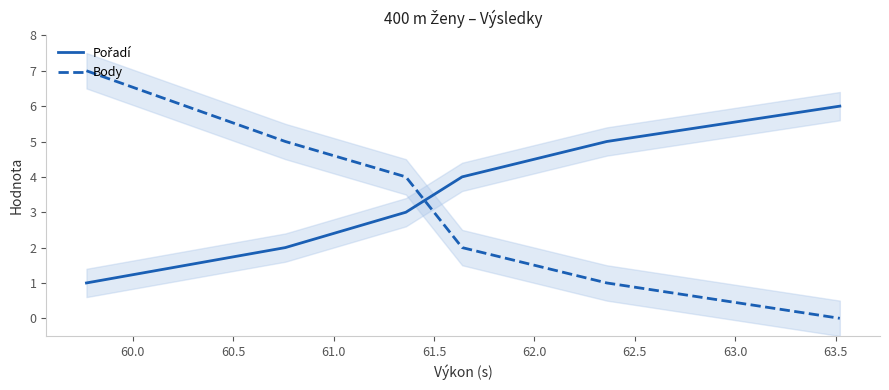

What is the difference between the Pořadí values at 60.5 and 61.5?

2